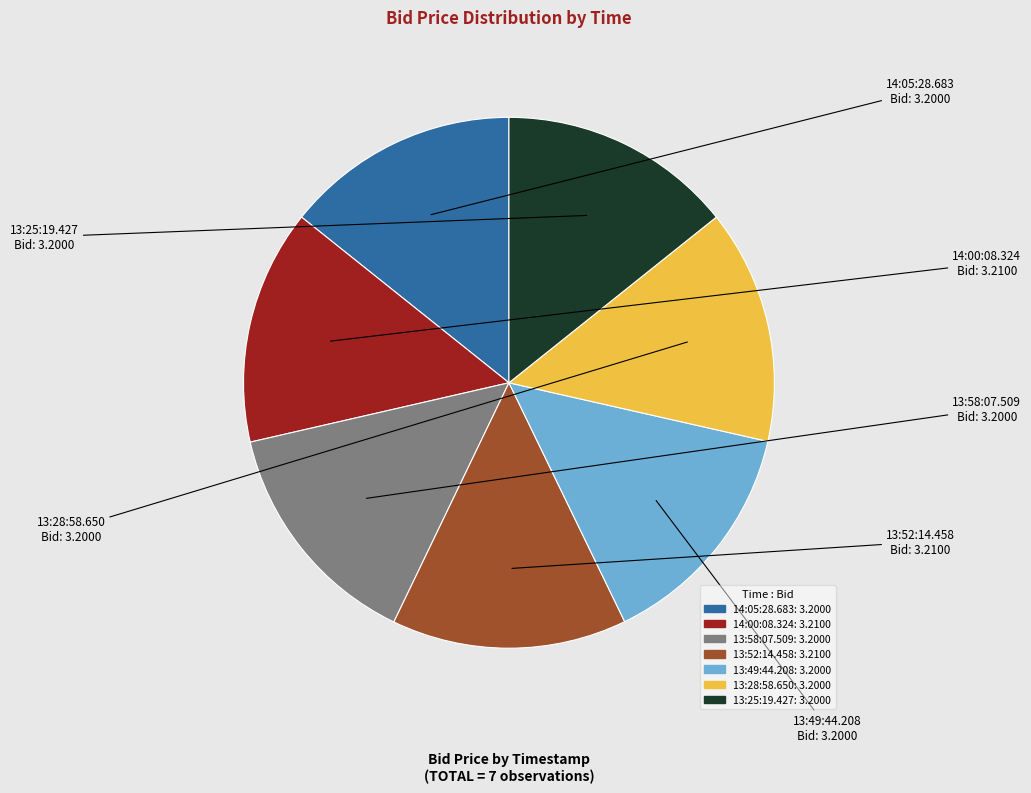

Count the number of slices in the pie.

7